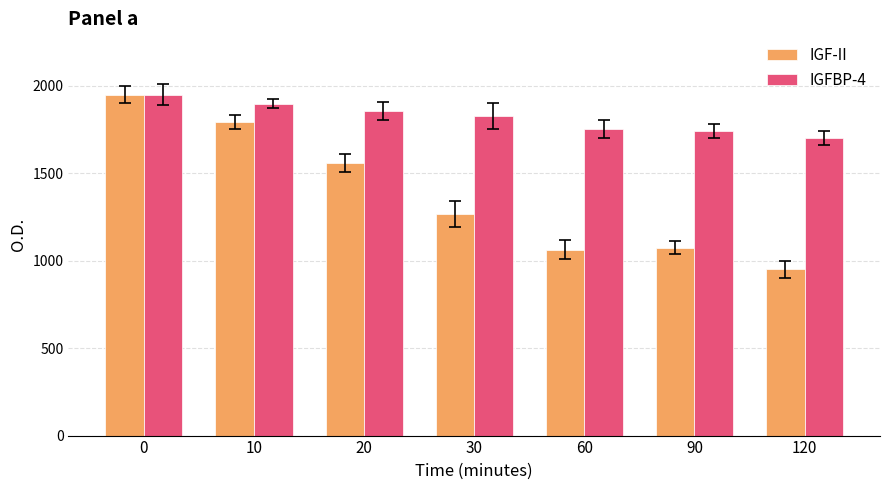

What is the maximum value for IGF-II?

1950.0